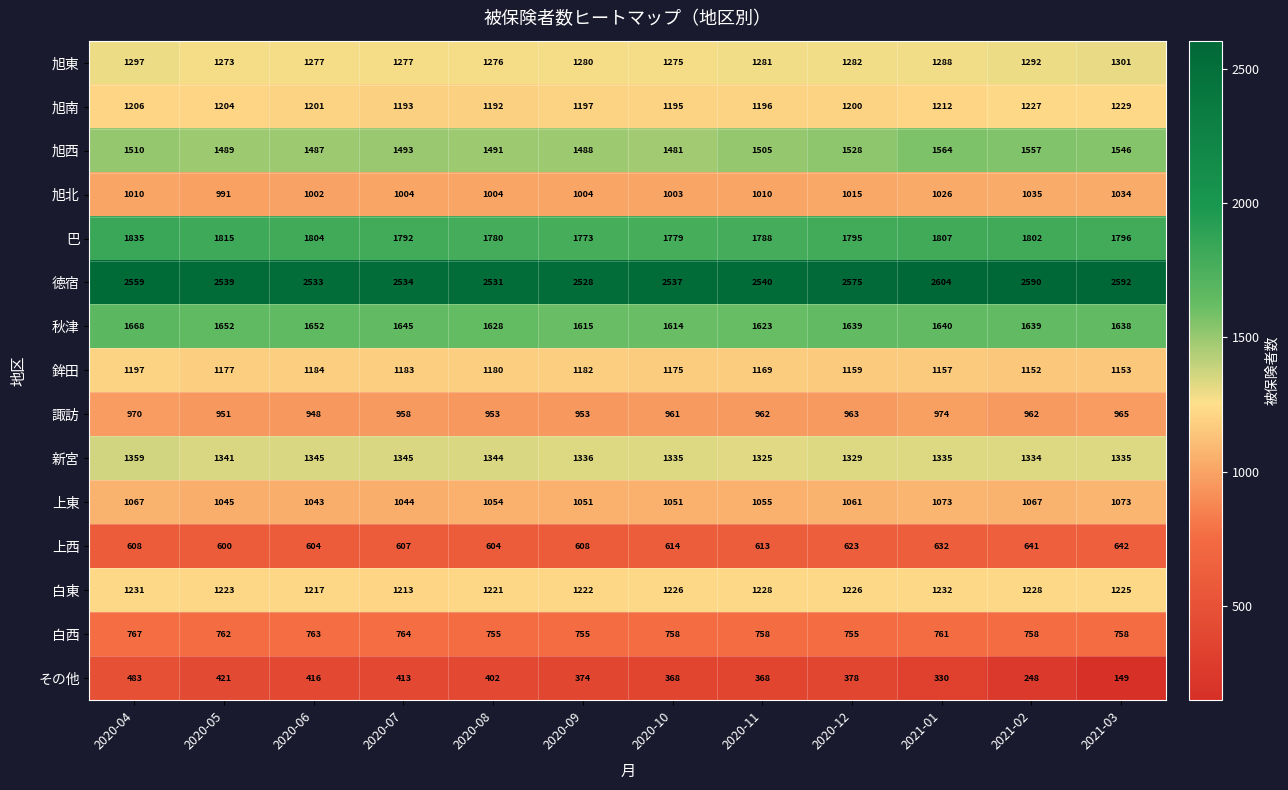

What is the difference between the maximum and second lowest values in the 旭東 series?

26